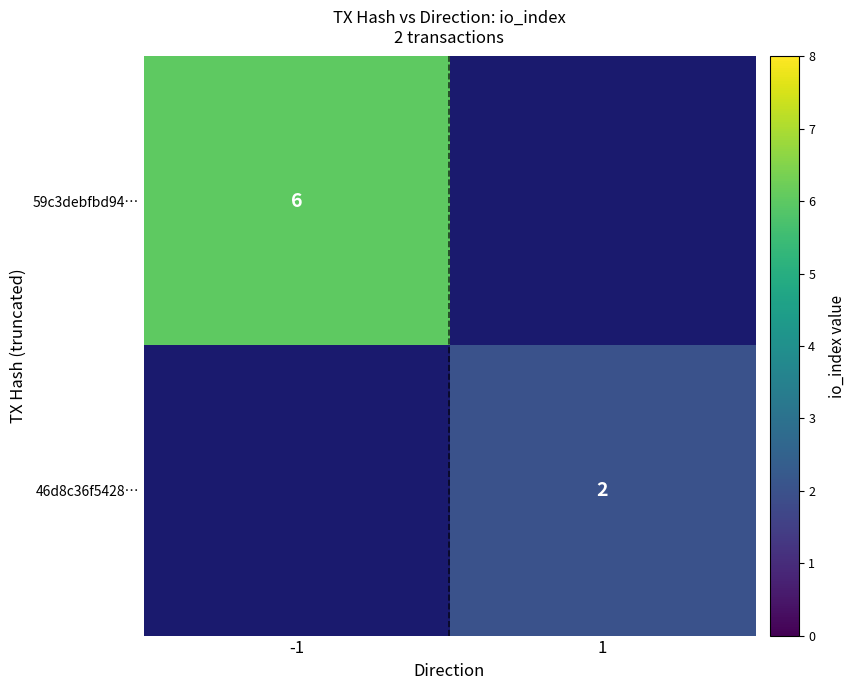

The 59c3debfbd94… series shows 10.1 at -1. True or false?

False